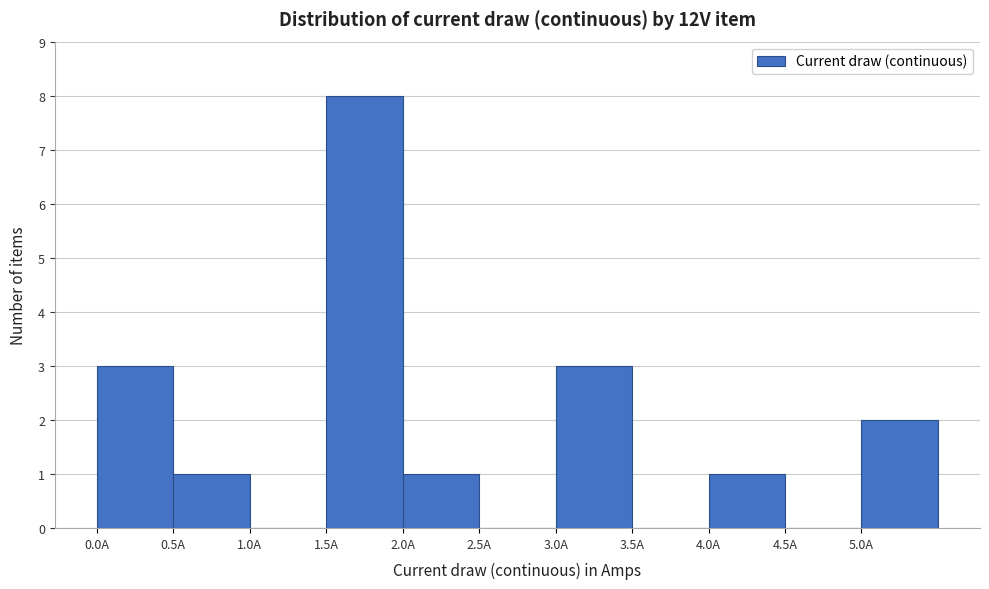

What is the height of the bar covering 4.0 to 4.5 on the x-axis? The values are not printed on the chart, so give them approximately, as read against the axis.

1